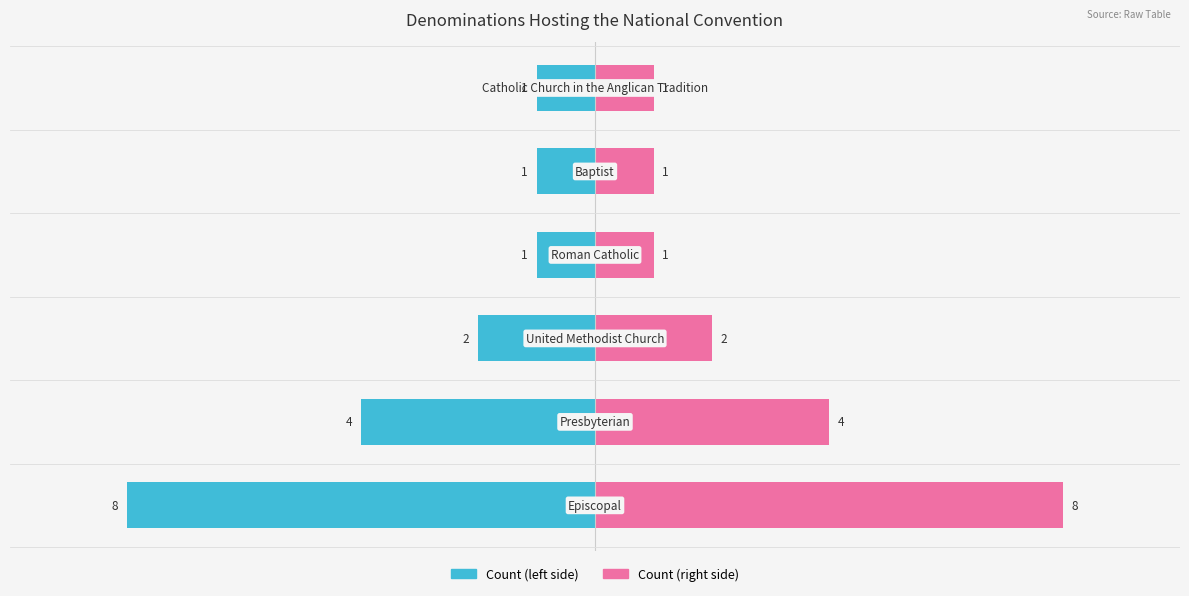

Count the Count (left) values in the range -4 to -1.

5